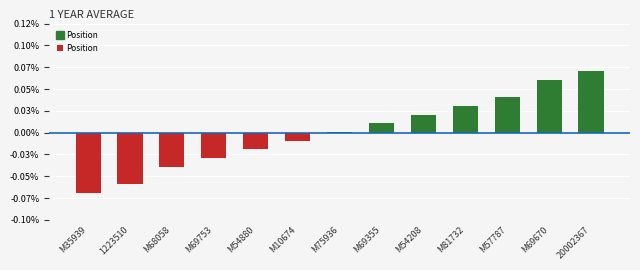

Which category has the lowest value across all series?

M35939